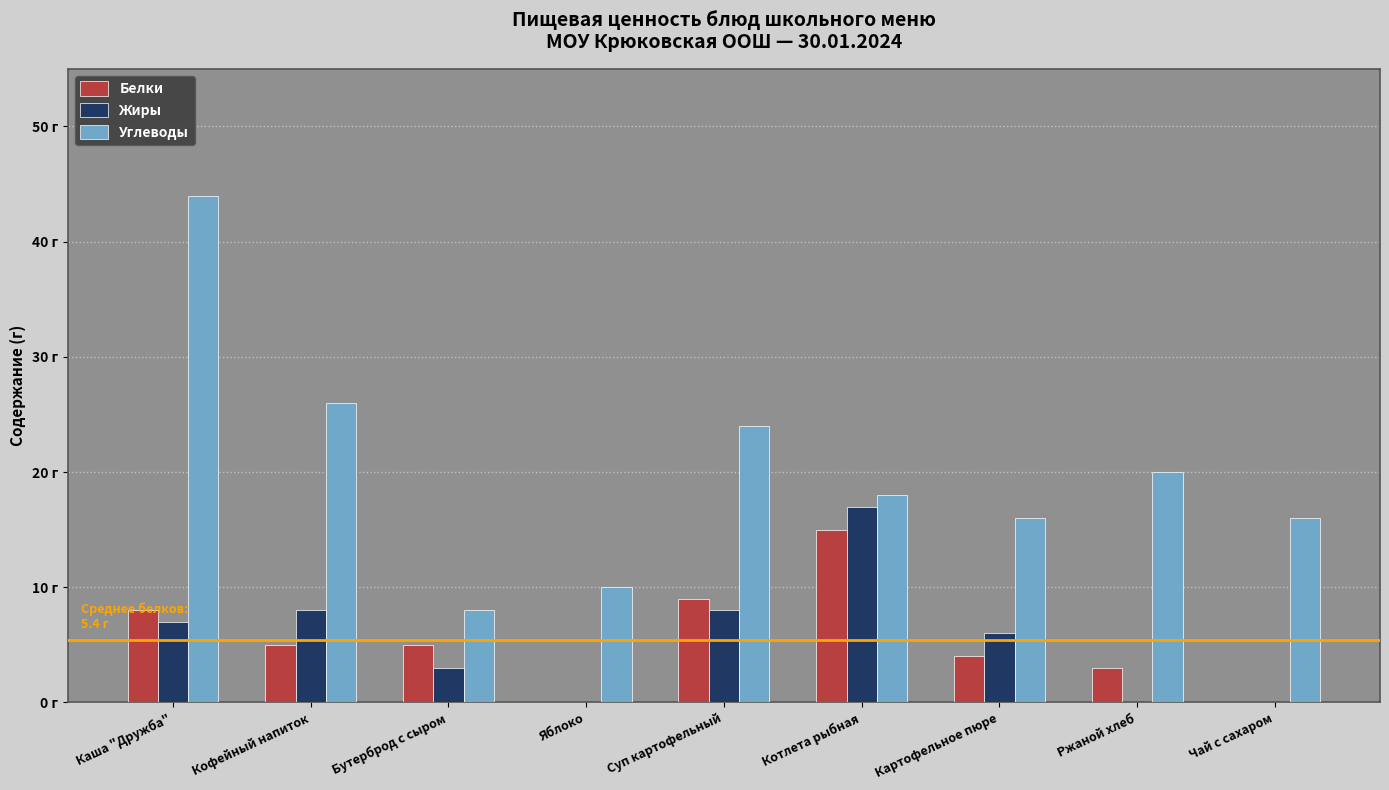

Are the bars grouped side by side (vs. stacked)?

Yes